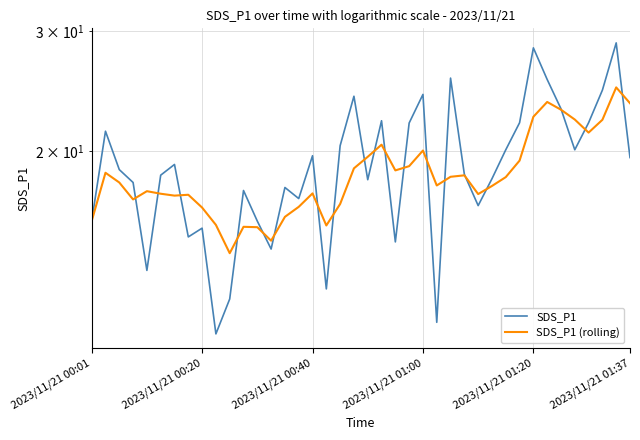

Is the value of SDS_P1 at 19 greater than the value of SDS_P1 (rolling) at 2023/11/21 01:37?

Yes